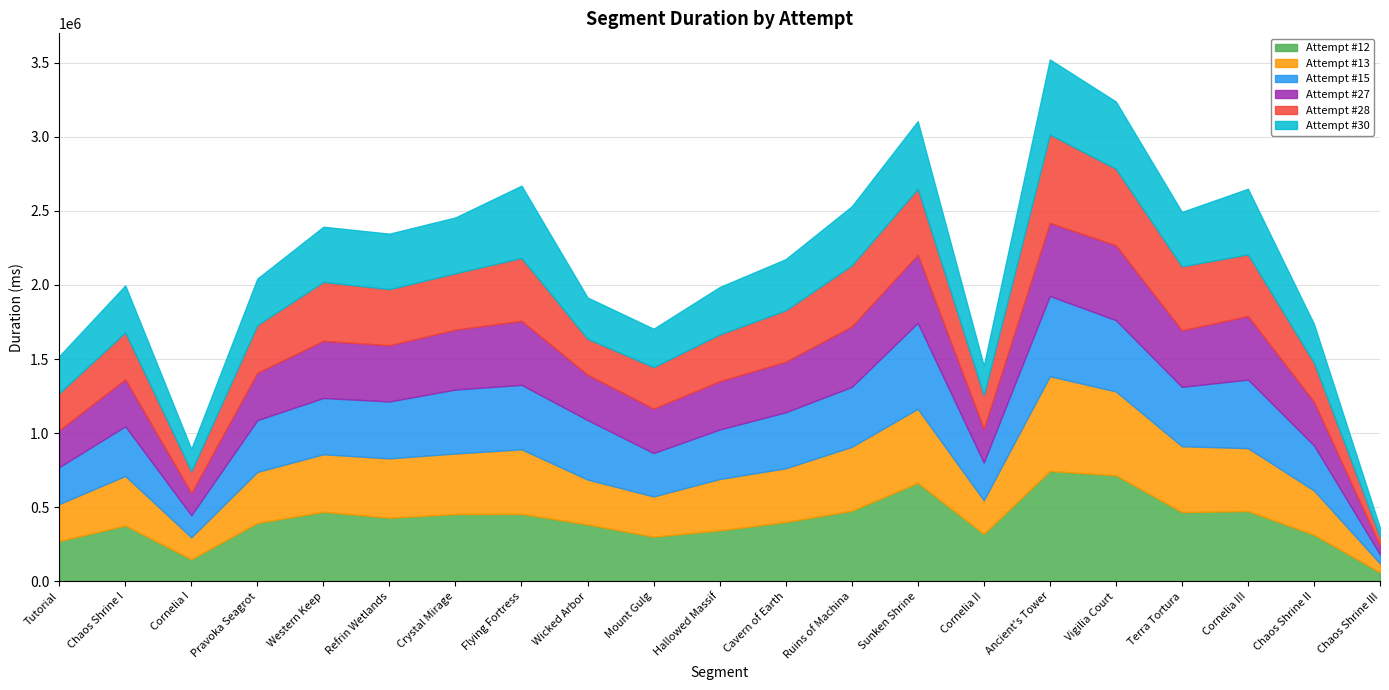

Where does the Attempt #30 series first go above 345384?

Western Keep